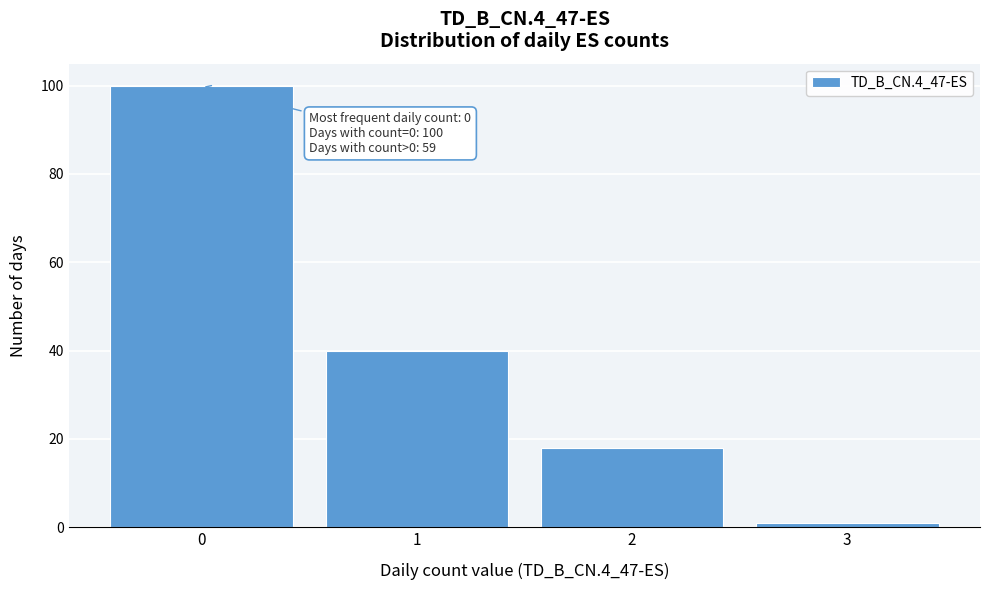

Which range on the x-axis has the tallest bar?

-0.5 to 0.5